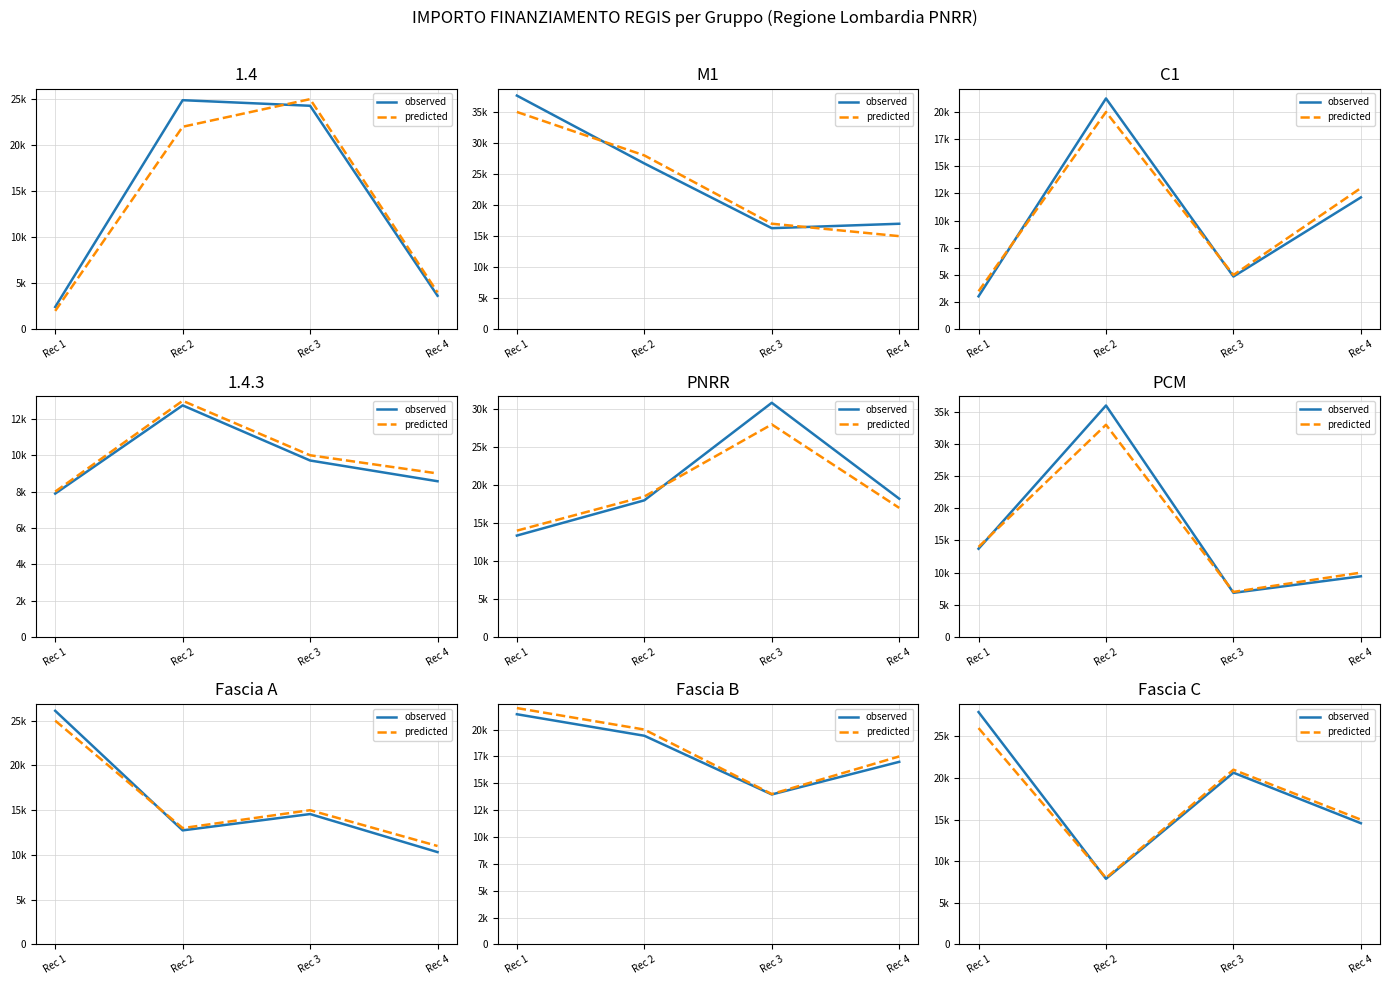

What are all the series names shown in the legend?

observed, predicted